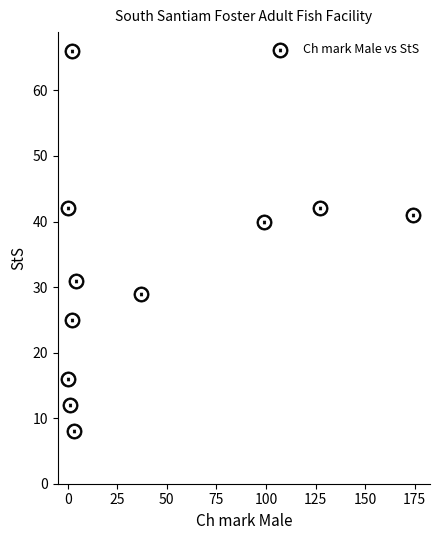

What is the average Y value?

32